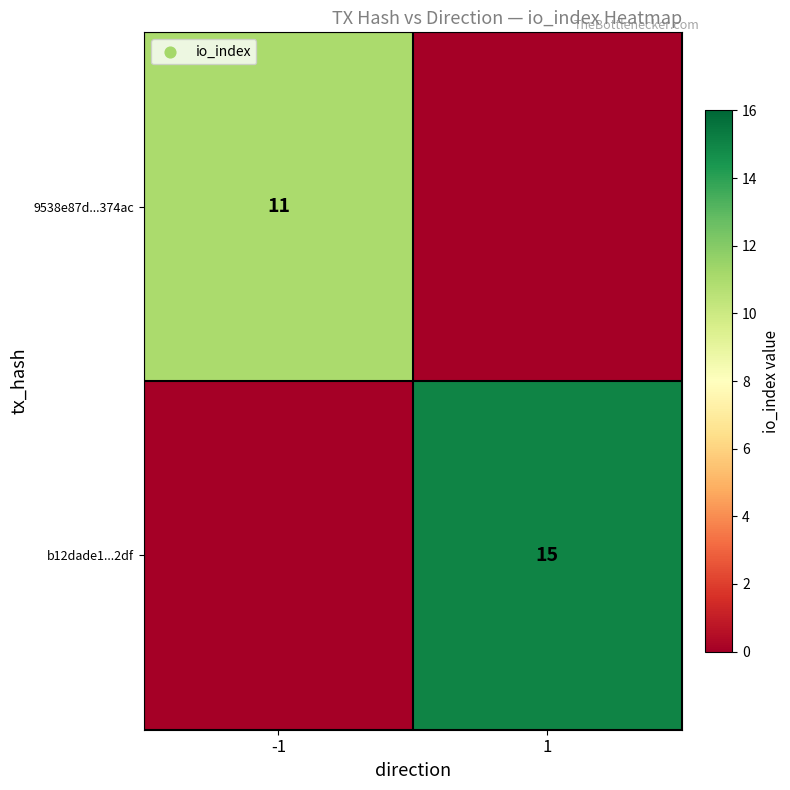

Which label corresponds to the smallest value in the chart?

1